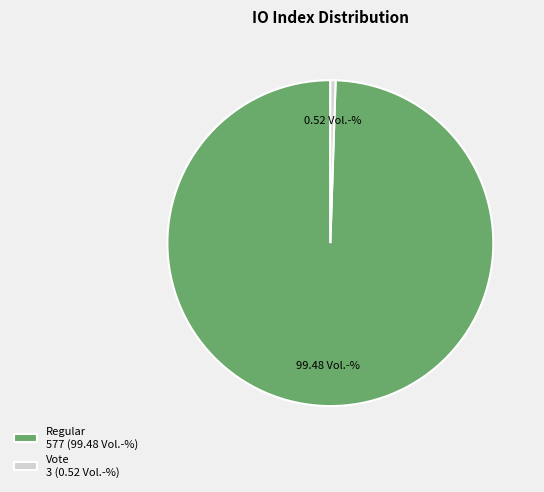

Which slice is the largest?

Regular 577 (99.48 Vol.-%)